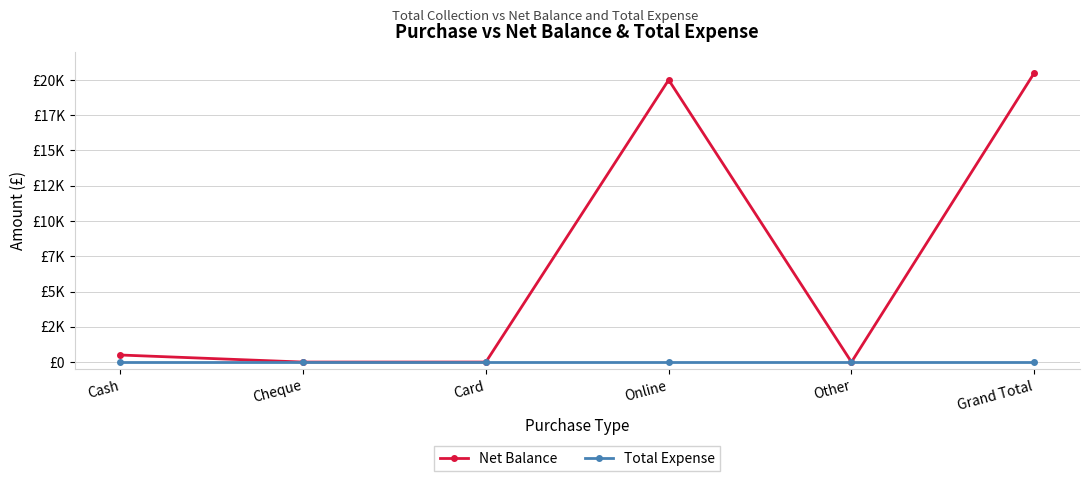

Reading left to right, what are all the values shown in this chart?

Net Balance: 500	0	0	20000	0	20500
Total Expense: 0	0	0	0	0	0